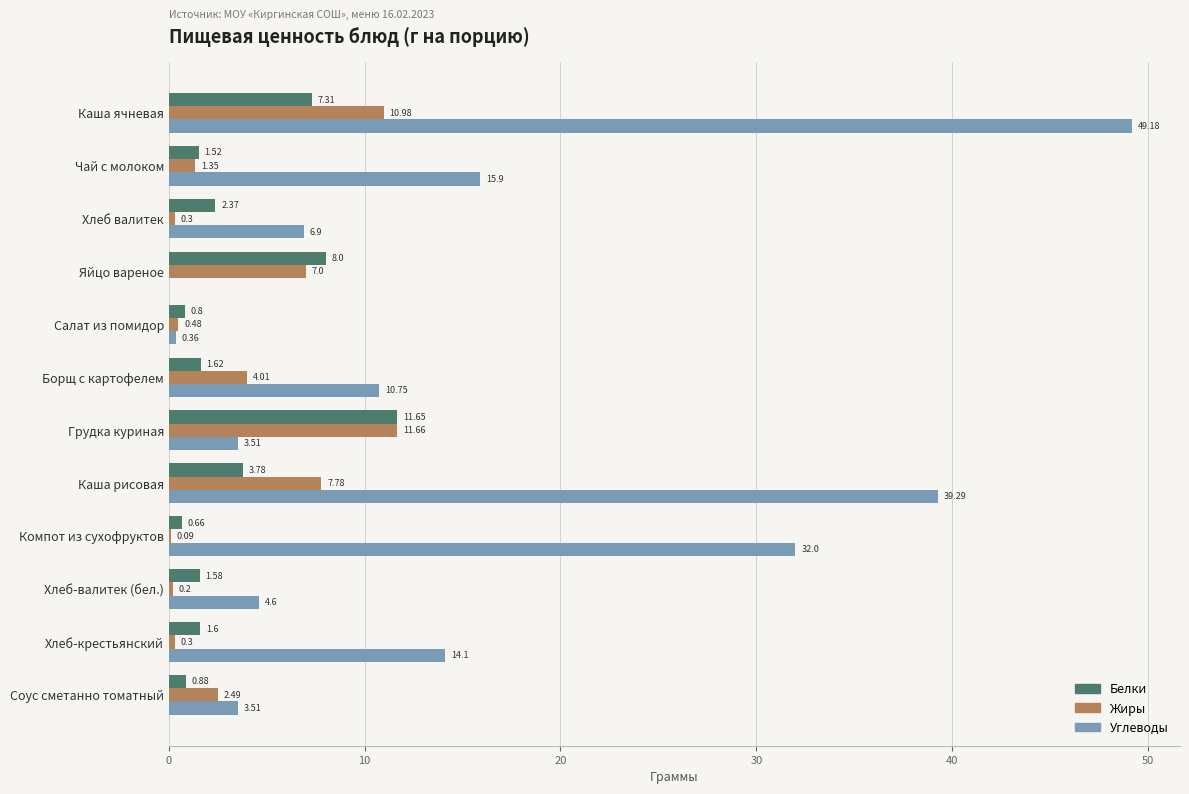

What is the average value of the Жиры series?

3.9